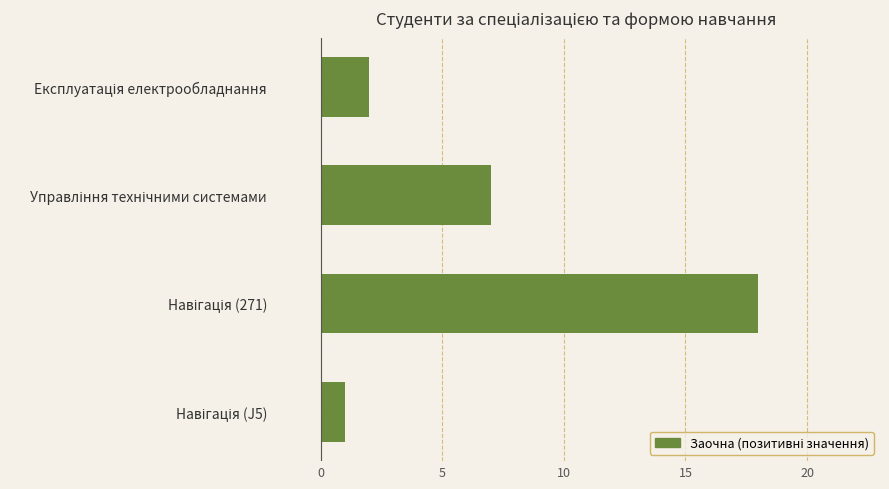

What is the average value?

7